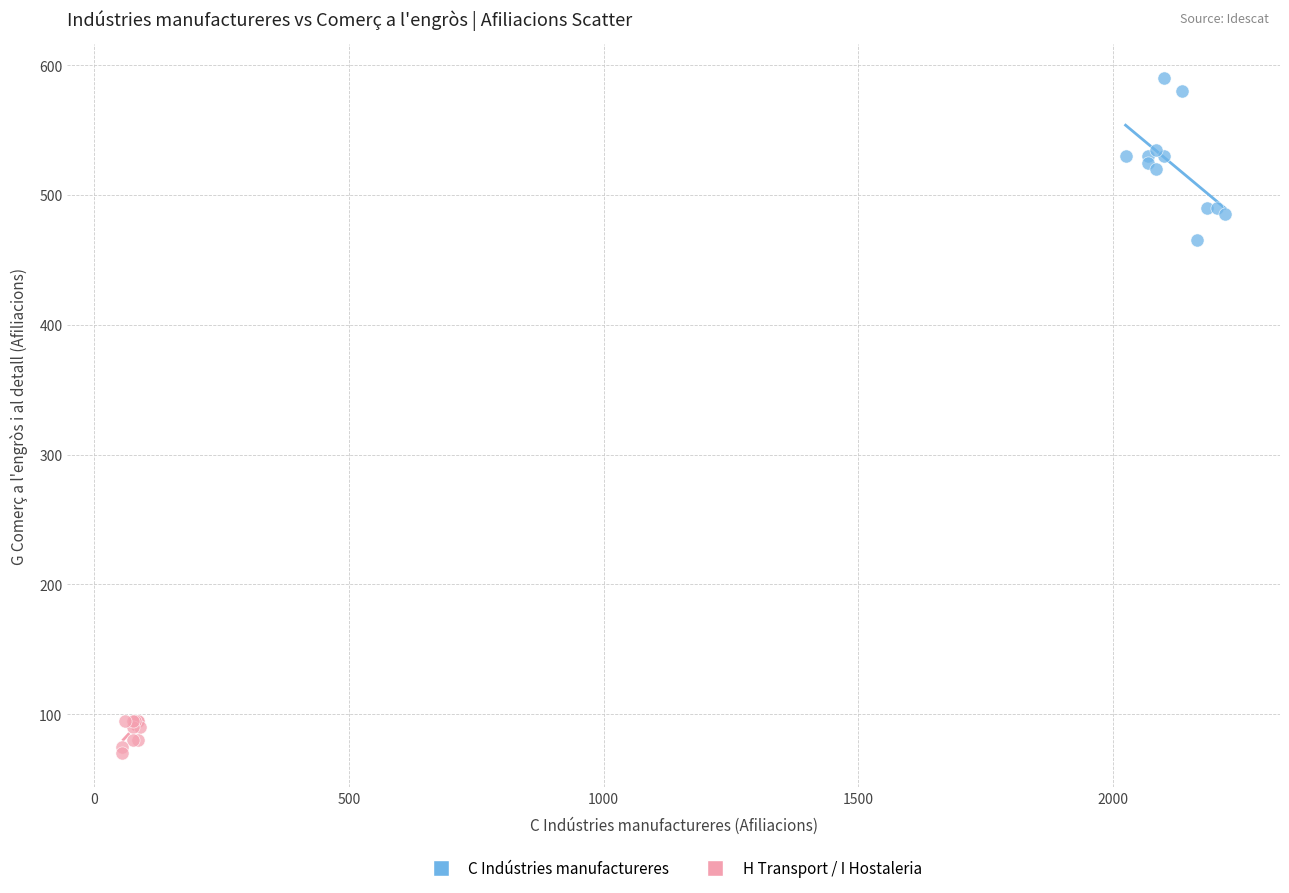

Which series reaches the maximum Y coordinate?

C Indústries manufactureres